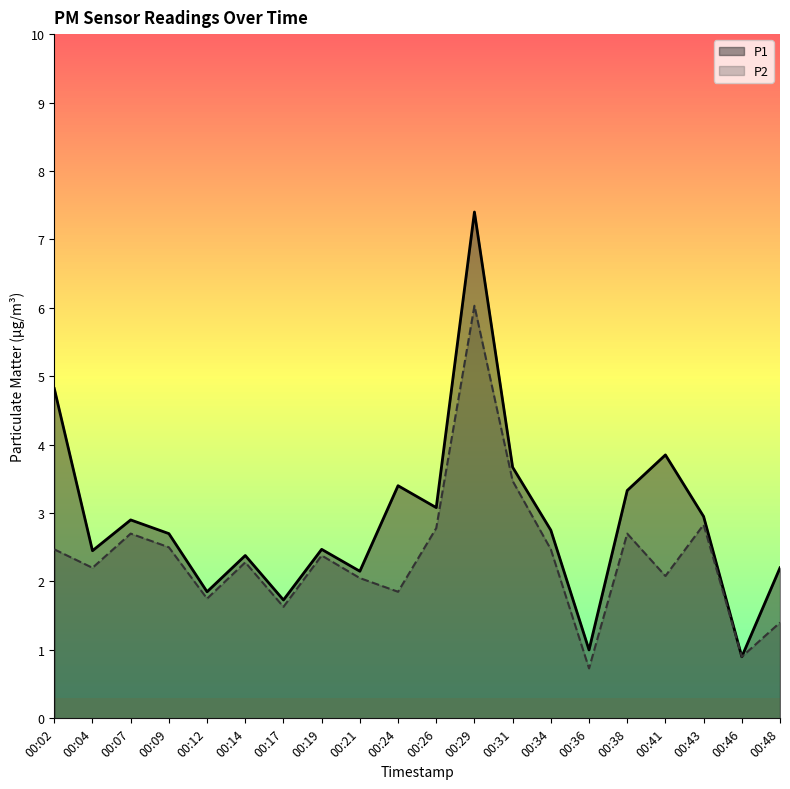

How many interior local valleys does the P2 series have?

7